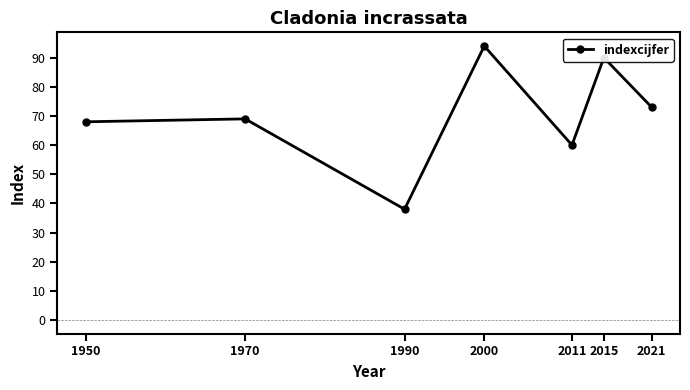

How many interior local valleys (lower than both neighbors) does the data have?

2